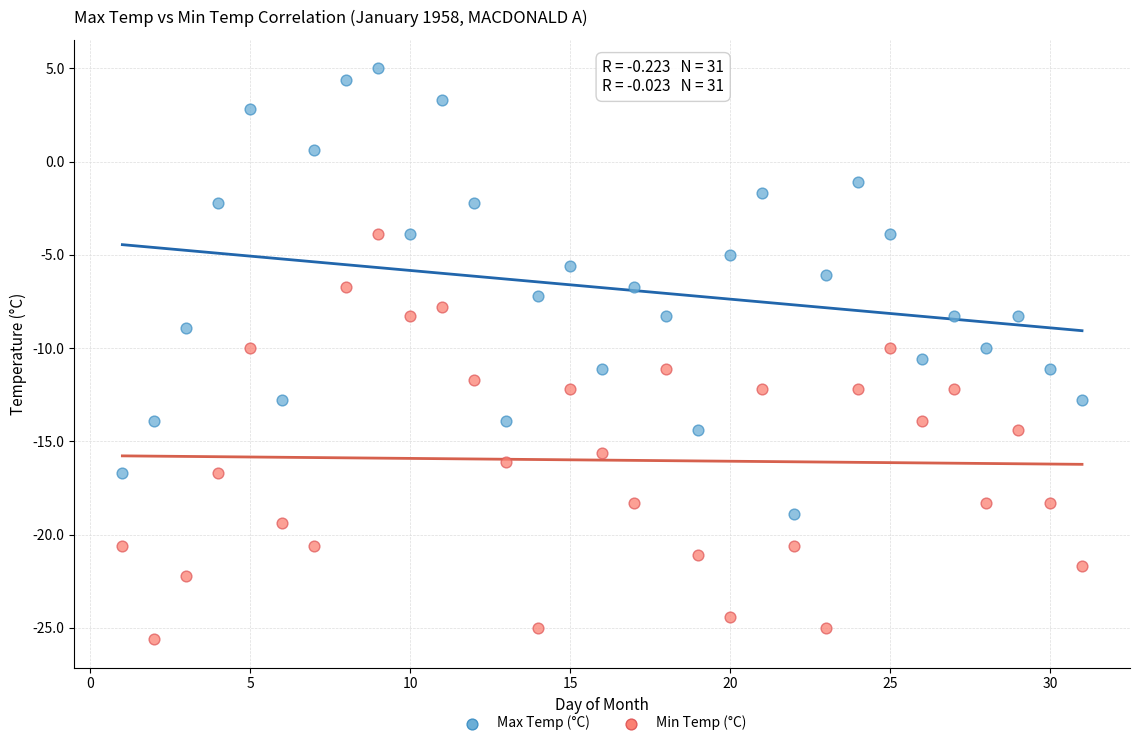

Which series reaches the maximum Y coordinate?

Max Temp (°C)